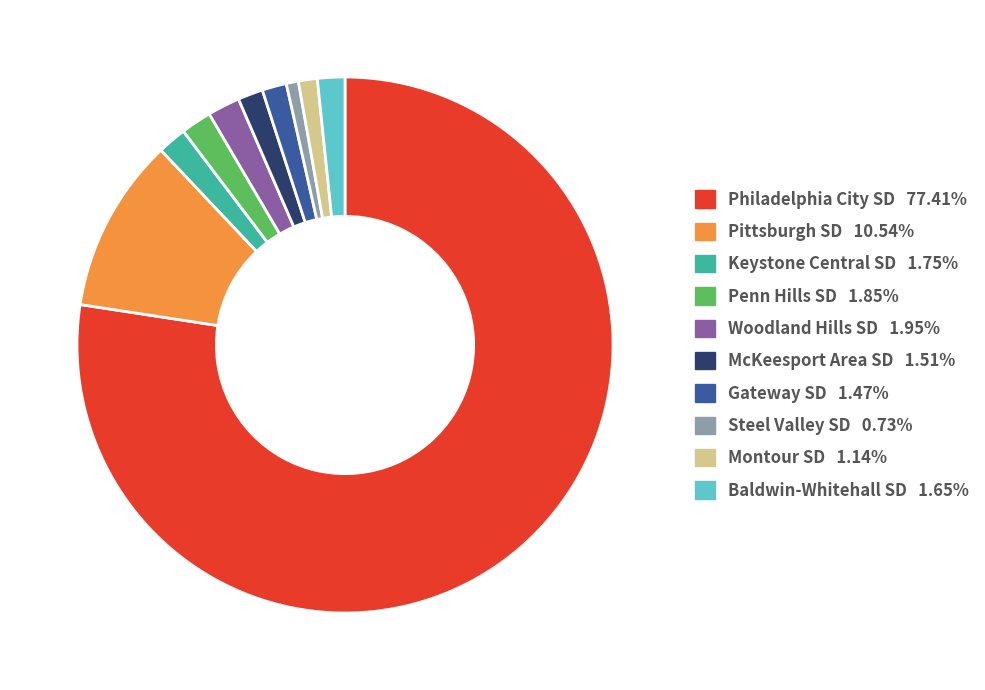

Is there any slice that represents more than half of the pie?

Yes